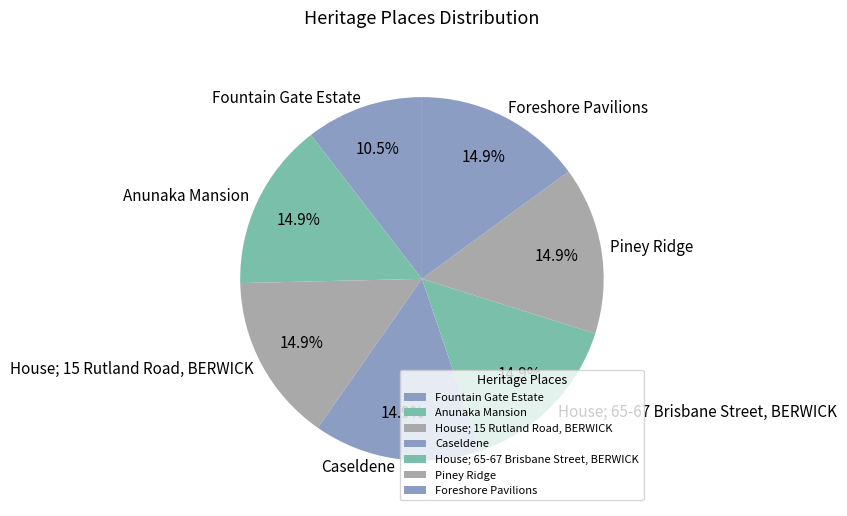

Combined, what portion of the pie is House; 65-67 Brisbane Street, BERWICK and Anunaka Mansion?

29.8%